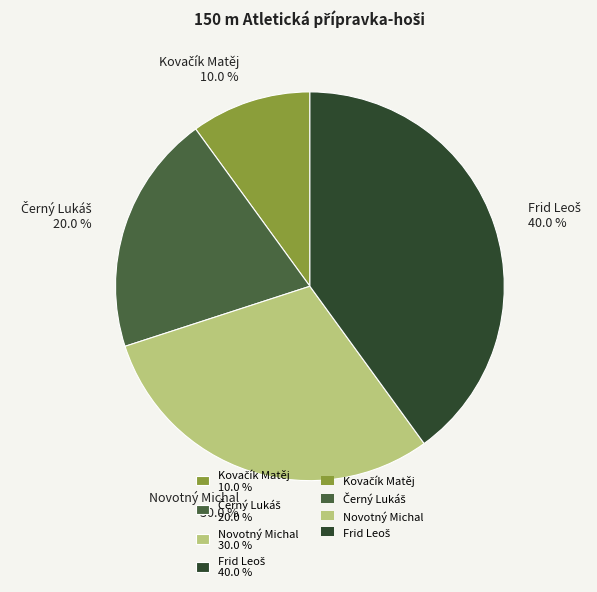

Does any single category account for the majority?

No